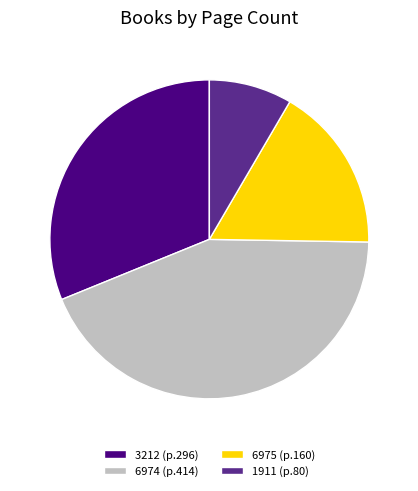

Is there a majority slice in this chart?

No